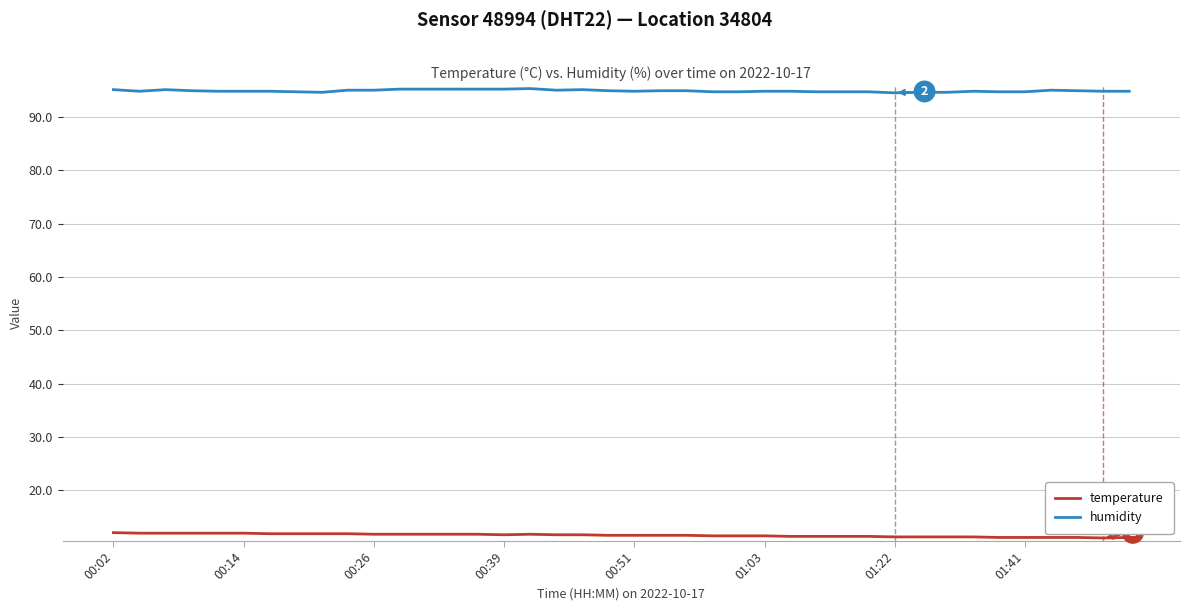

List the series in order of their peak value, lowest first.

temperature, humidity